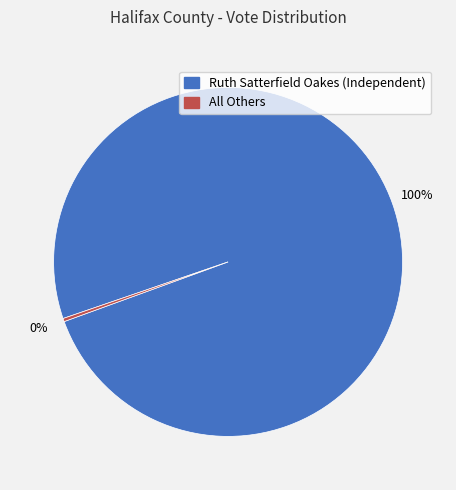

Which slice represents more than half of the pie?

Ruth Satterfield Oakes (Independent)